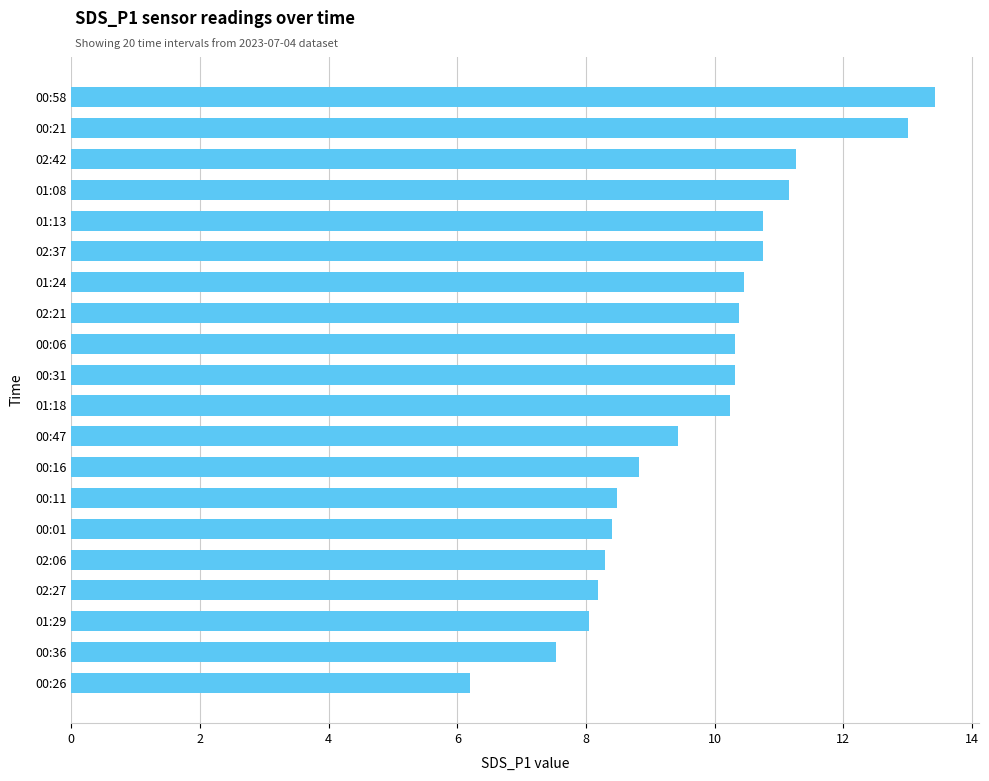

Read the value at 01:29.

8.1